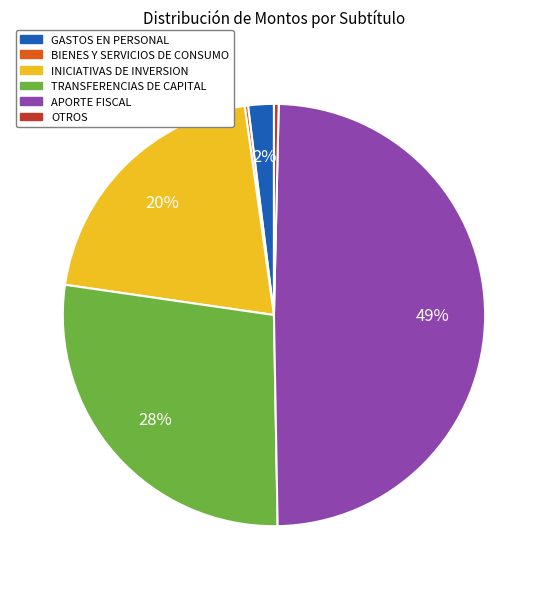

To the nearest percent, what is the difference between the INICIATIVAS DE INVERSION and OTROS slice percentages?

20%